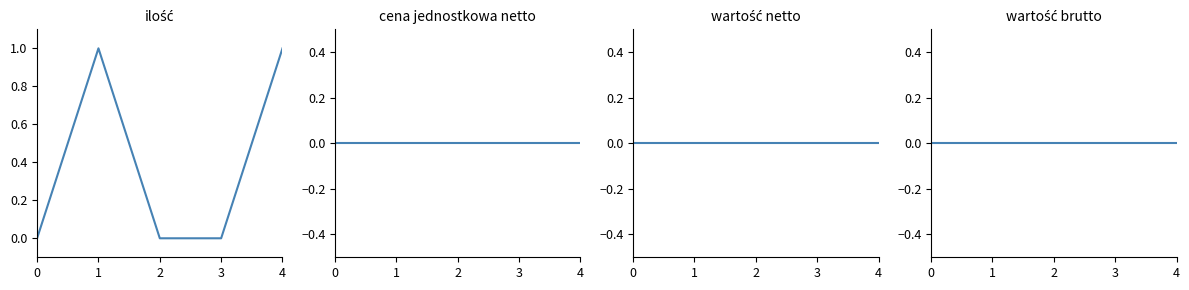

How many data points does each series have?

5